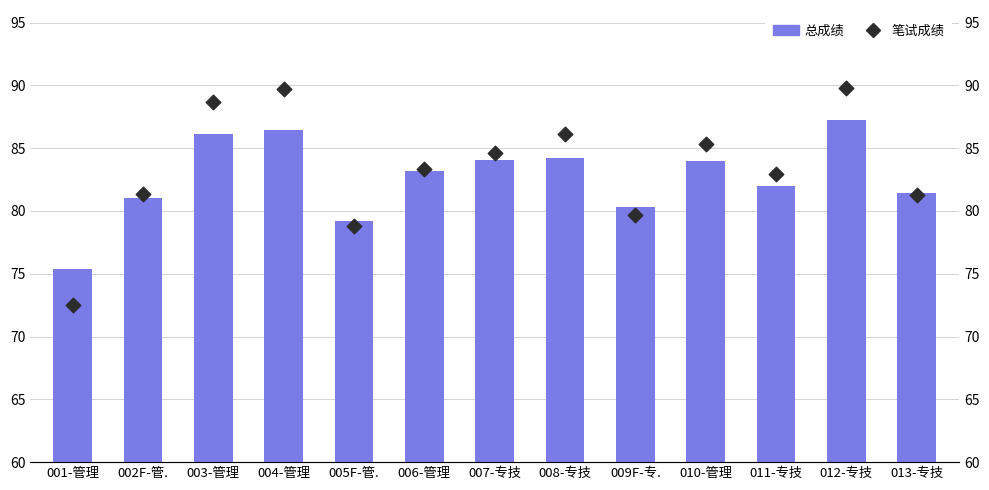

Which series reaches the maximum Y coordinate?

笔试成绩 (Written)